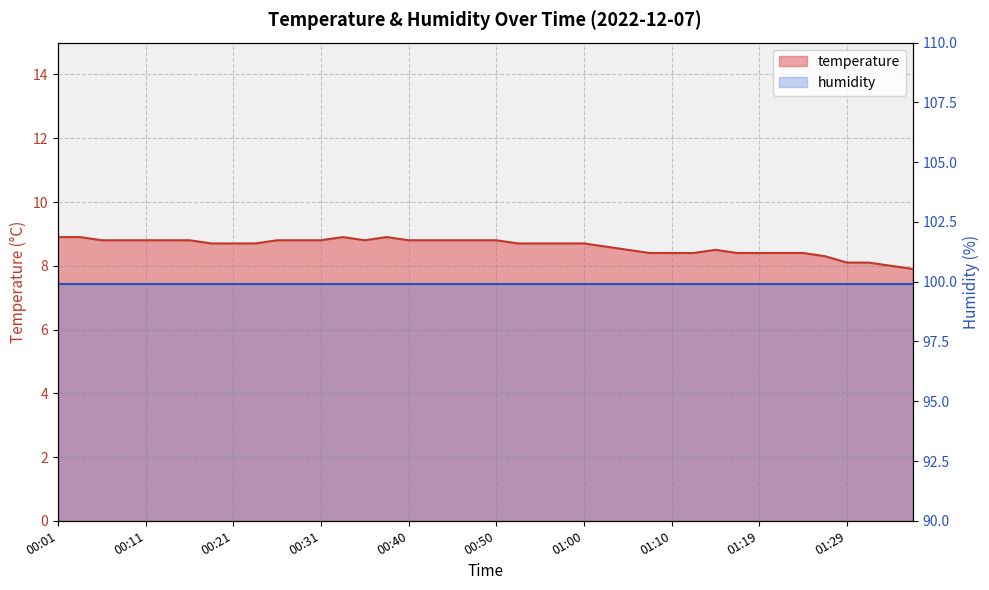

What is the sum of all values?

344.5